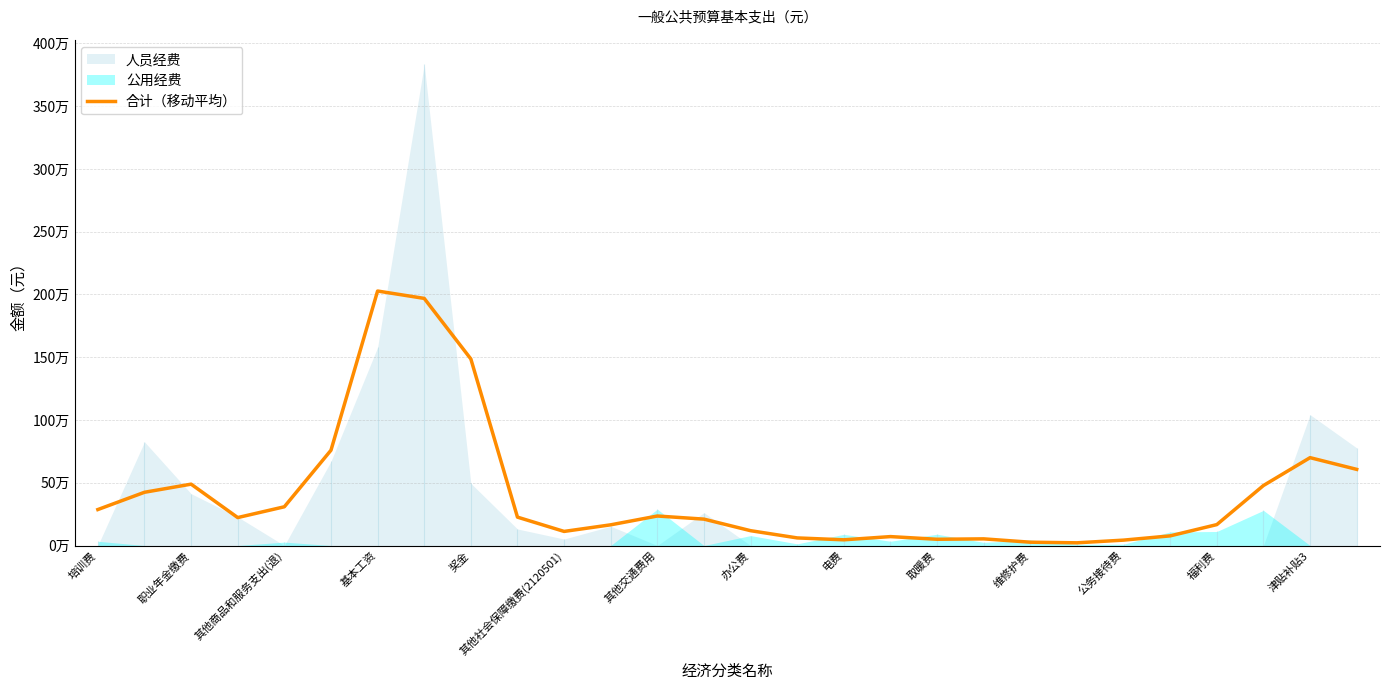

Does the chart display data point markers on the line(s)?

No